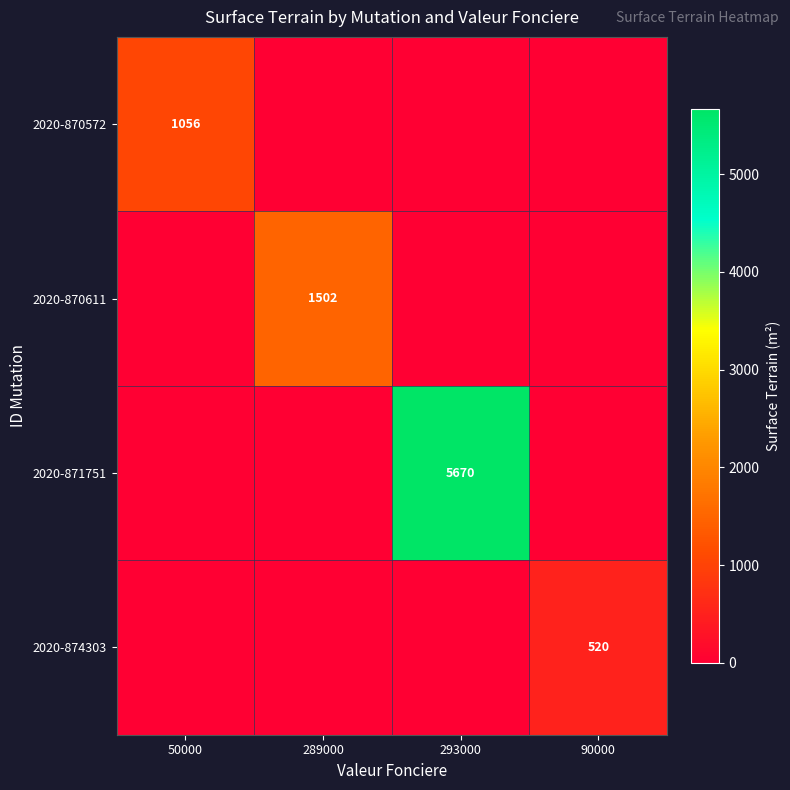

Is it true that 2020-871751 equals 0 at 90000?

True